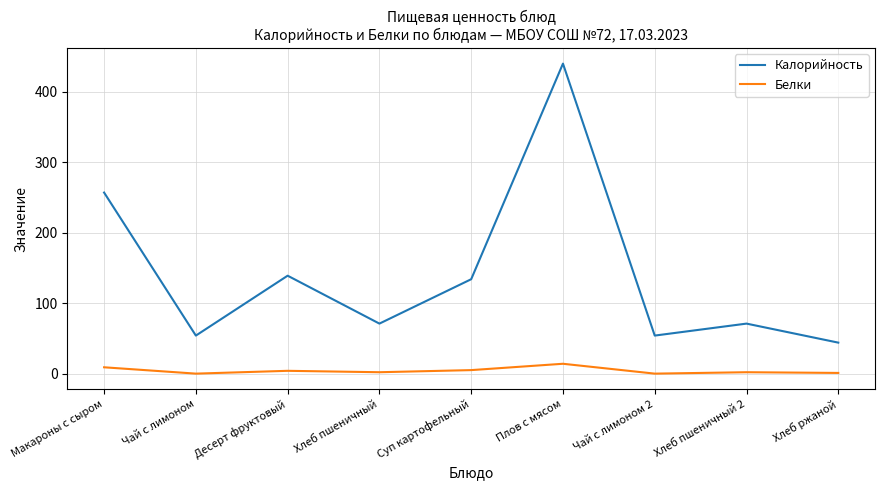

What is the maximum value shown in the chart?

440